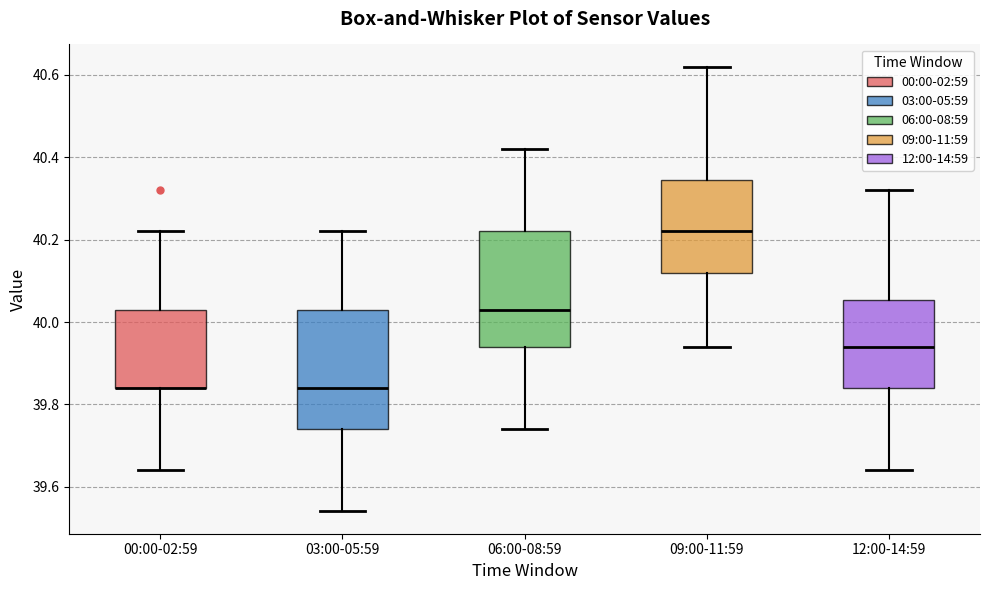

Where does the lower whisker of the box for 06:00-08:59 end on the y-axis? The values are not printed on the chart, so give them approximately, as read against the axis.

39.74